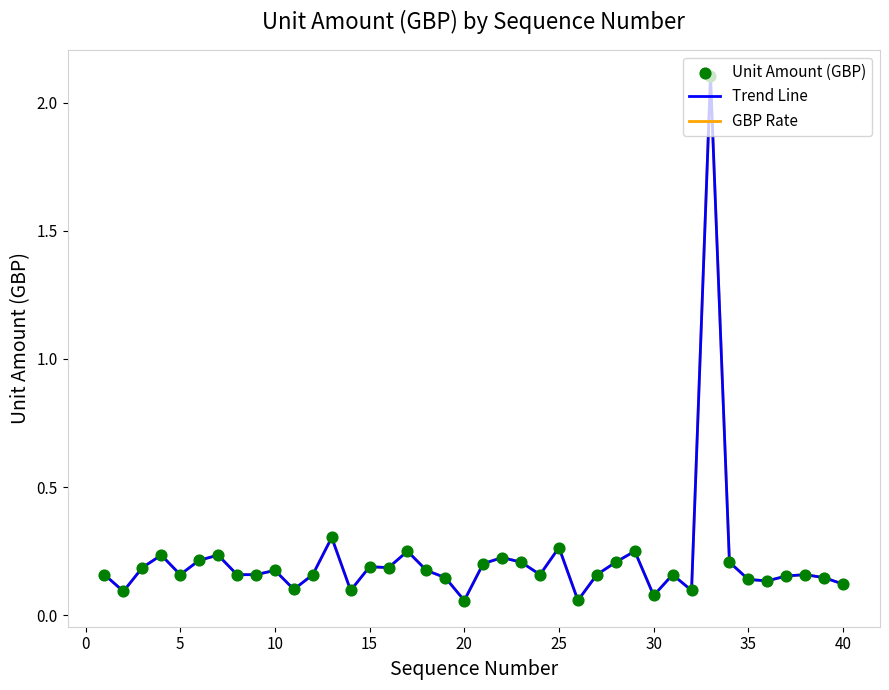

At how many categories does at least one series exceed 1?

1